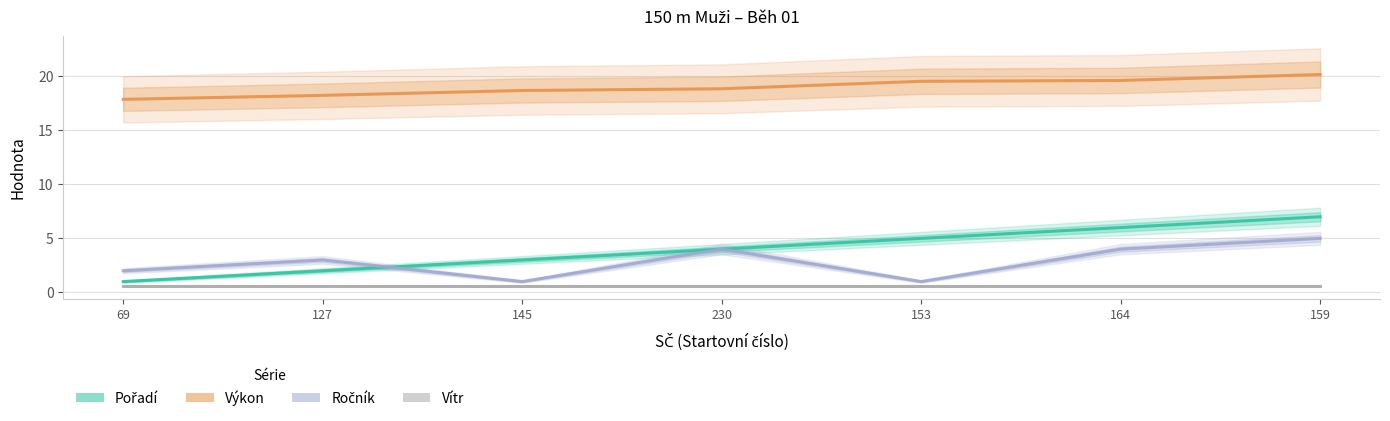

How many Pořadí values are between 2 and 6?

5